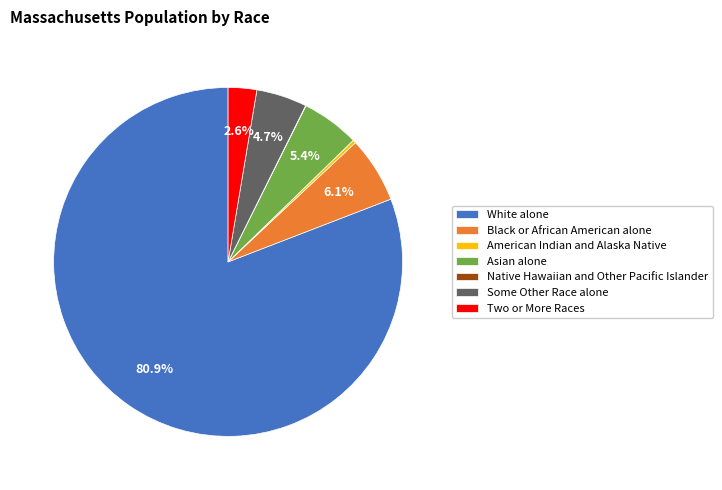

Is the sum of Black or African American alone and Some Other Race alone greater than half?

No